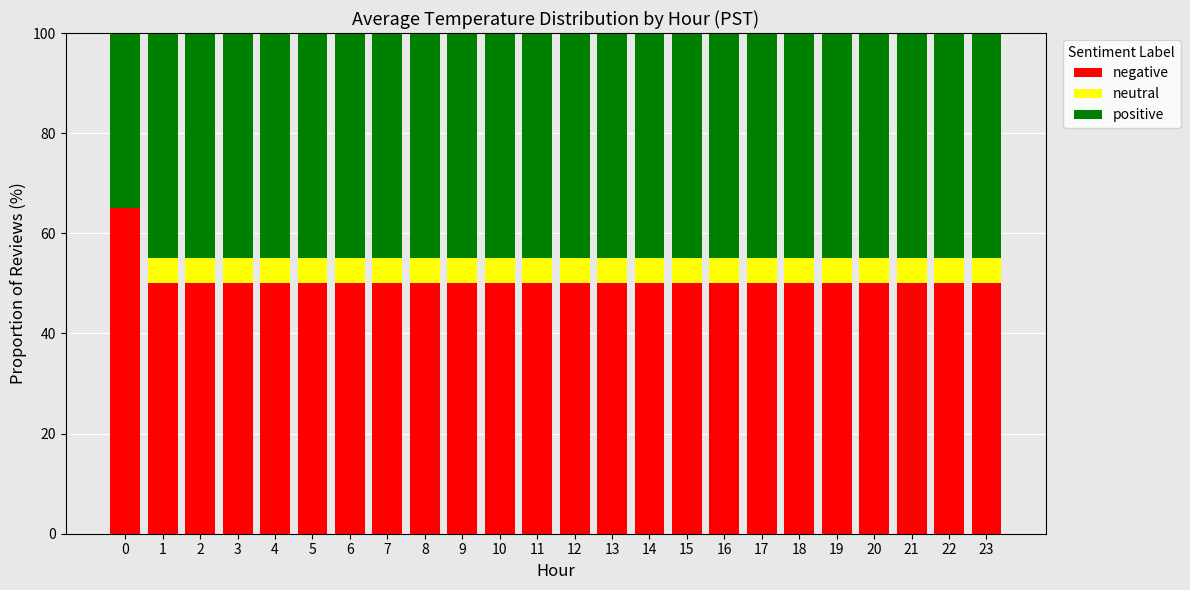

What is the total value across all series at 1?

100